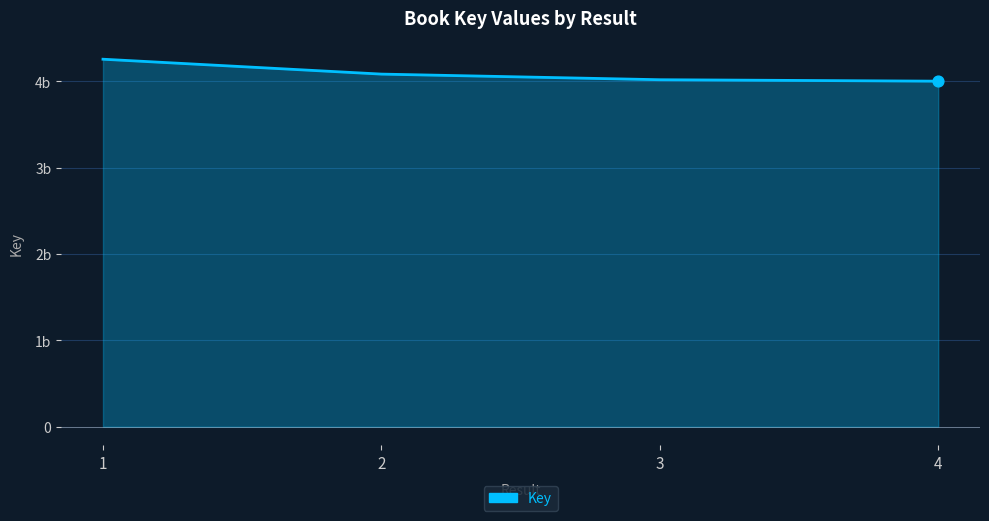

Which has a higher value, 1 or 3?

1